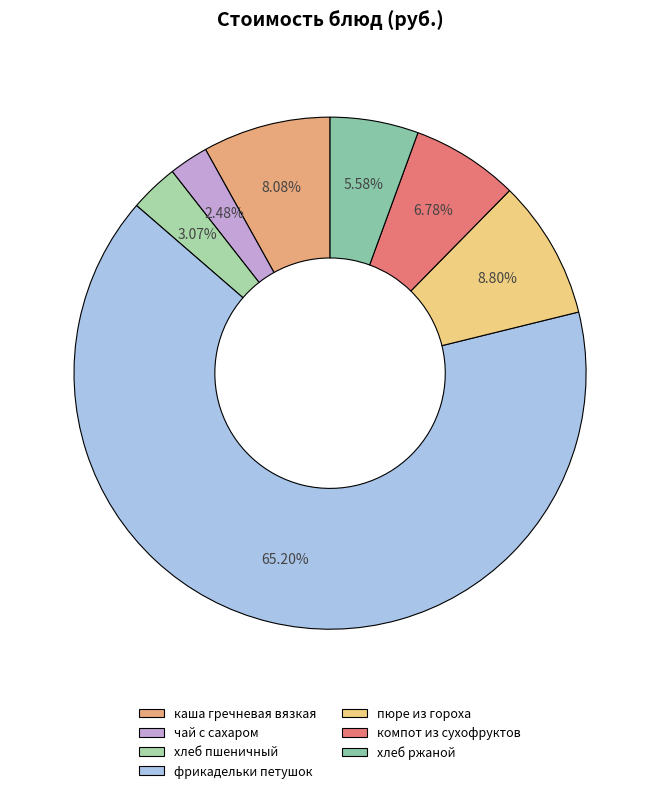

Rank the categories by value from lowest to highest.

чай с сахаром, хлеб пшеничный, хлеб ржаной, компот из сухофруктов, каша гречневая вязкая, пюре из гороха, фрикадельки петушок